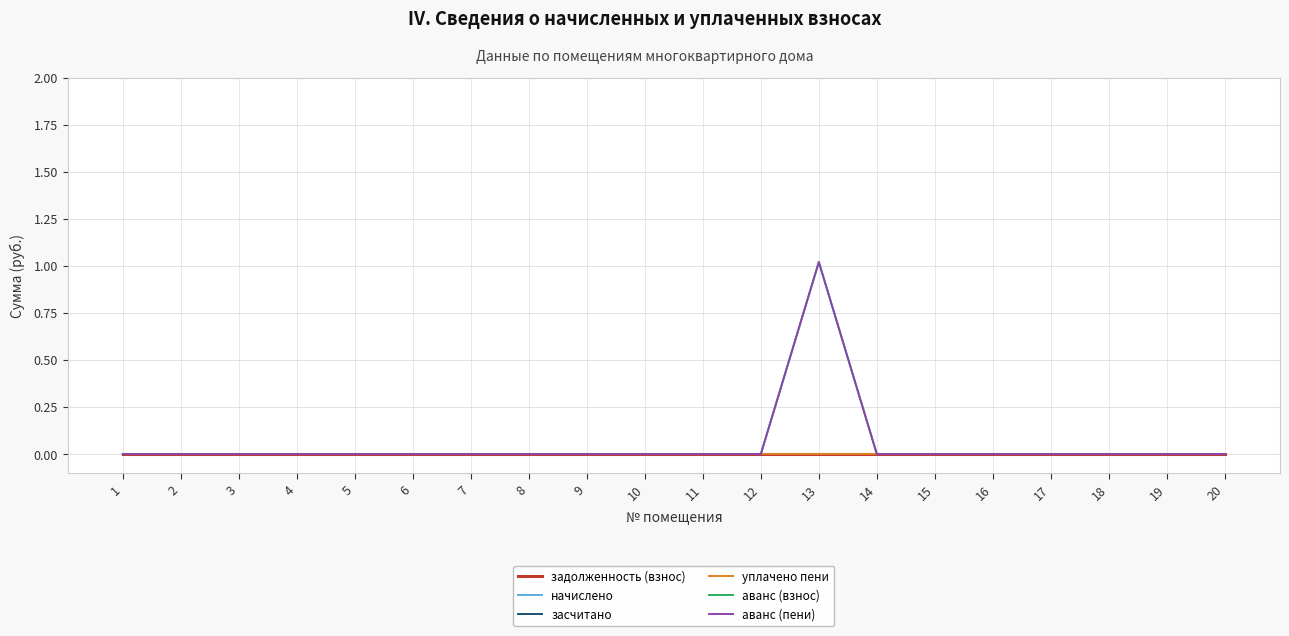

True or false: начислено and уплачено пени cross at least once.

False